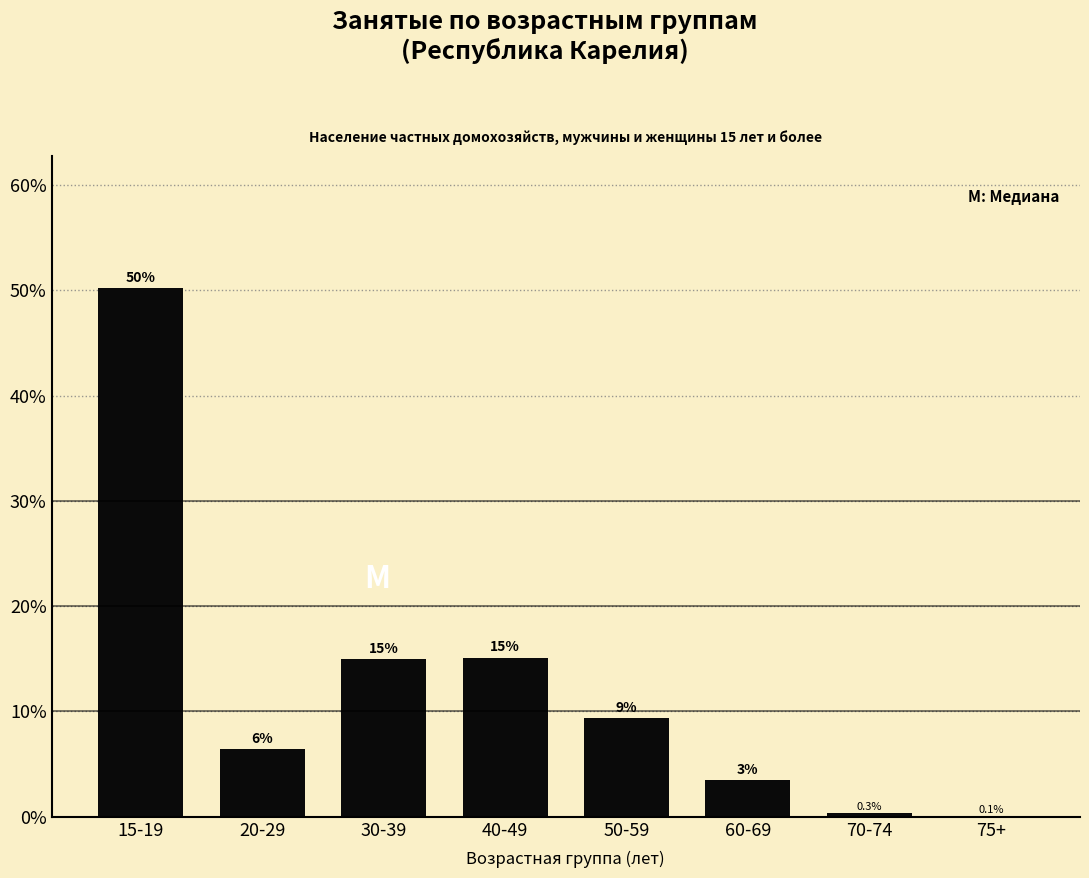

Is it true that the value at 15-19 is 50.2?

True